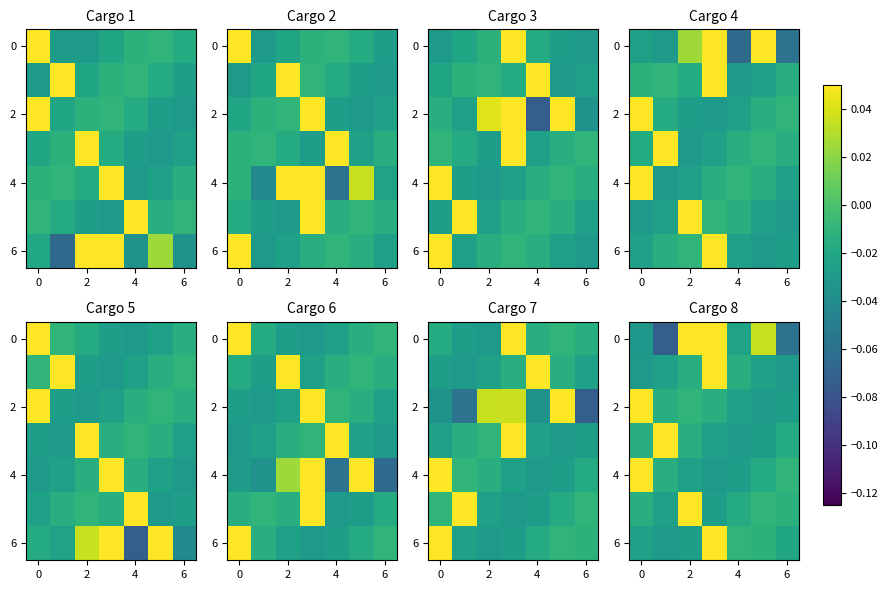

How many values in row_0 are below zero?

4